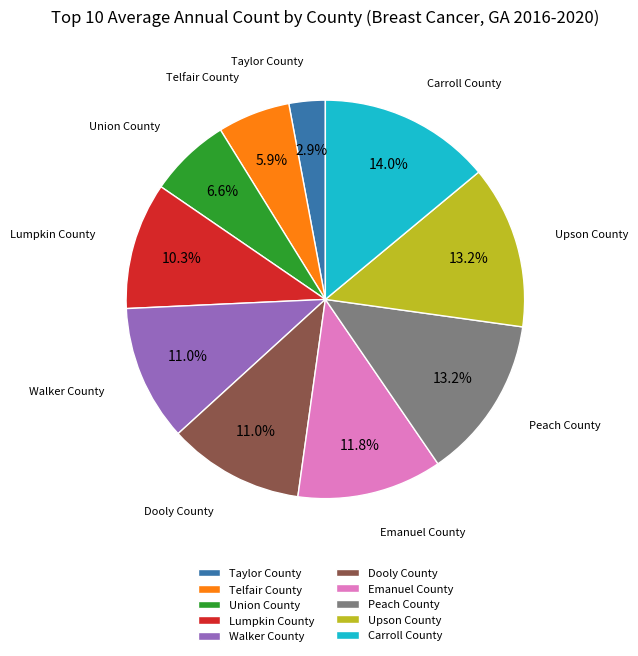

To the nearest percent, what is the difference between the Emanuel County and Walker County slice percentages?

1%